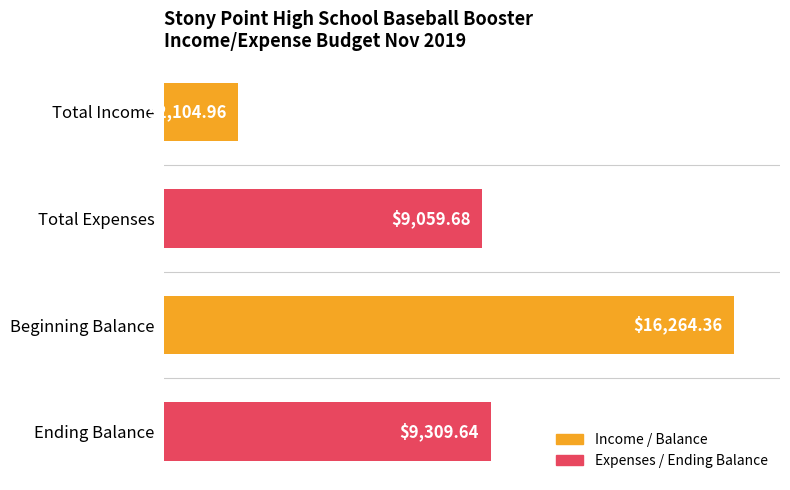

Where is the data nearest to the value 9184?

Total Expenses